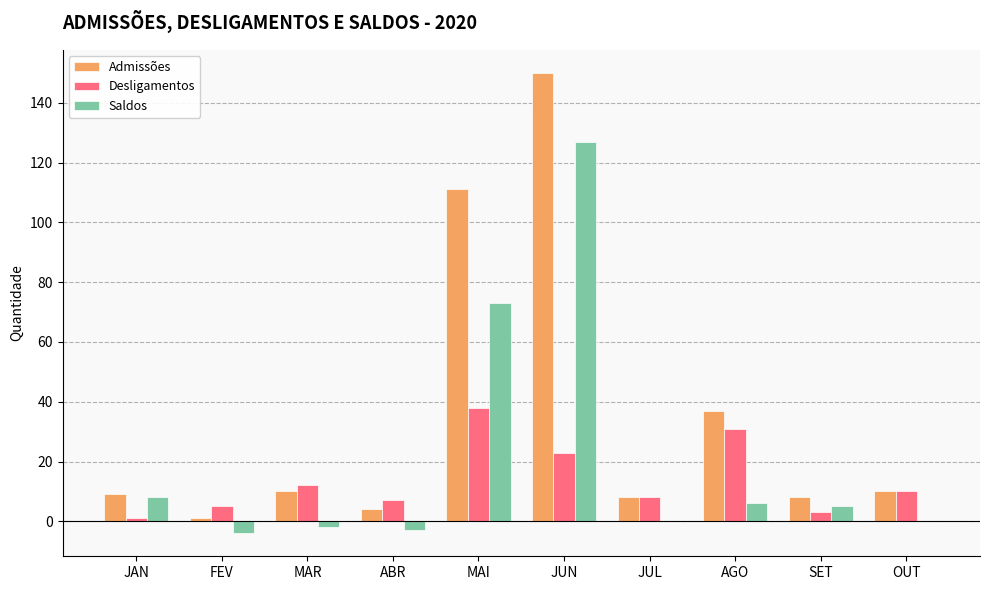

Reading left to right, extract all data points from this chart.

Admissões: 9	1	10	4	111	150	8	37	8	10
Desligamentos: 1	5	12	7	38	23	8	31	3	10
Saldos: 8	-4	-2	-3	73	127	0	6	5	0